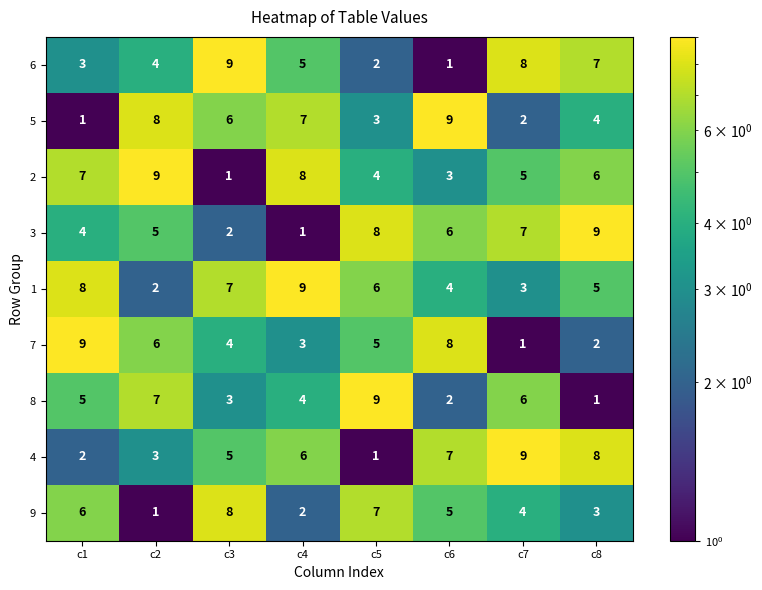

Is the value of 7 at c5 greater than the value of 6 at c6?

Yes